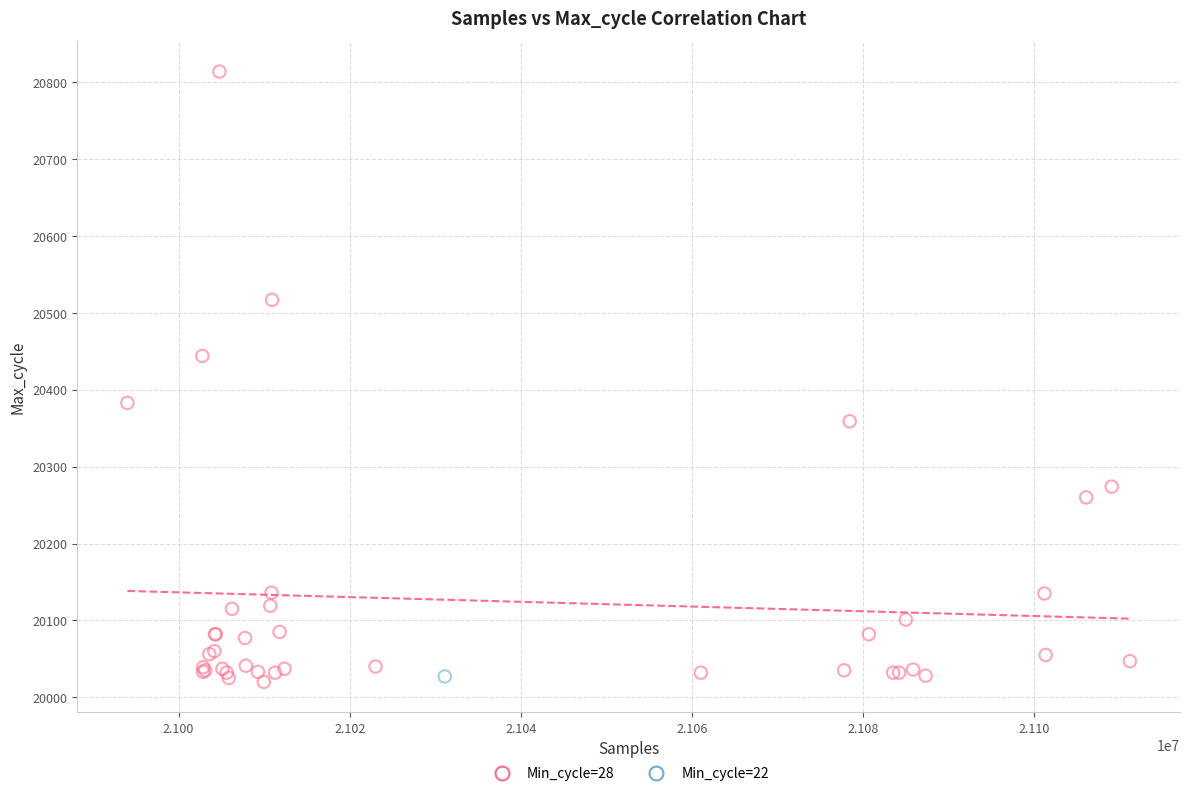

What are all the series names shown in the legend?

Min_cycle=28, Min_cycle=22